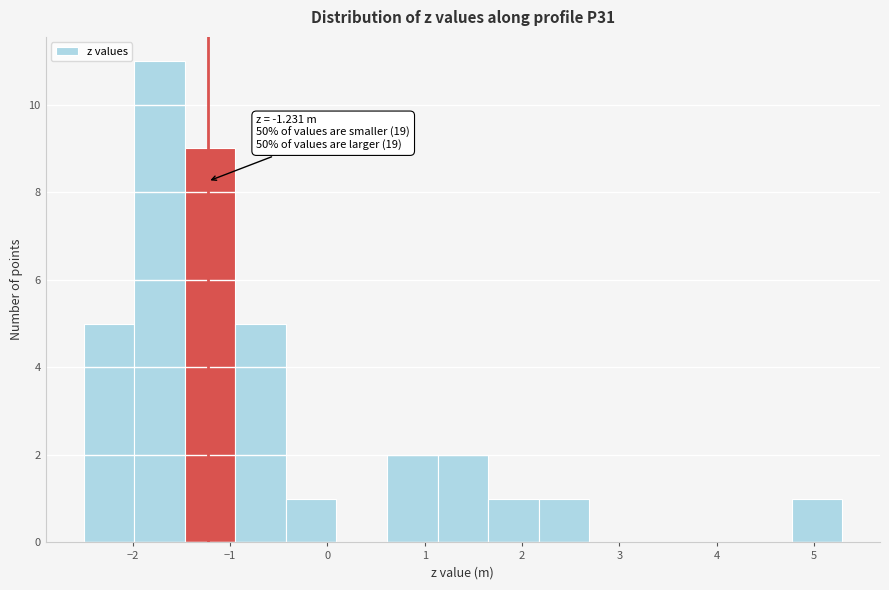

Over which range of the x-axis is the bar tallest?

-2.0 to -1.5